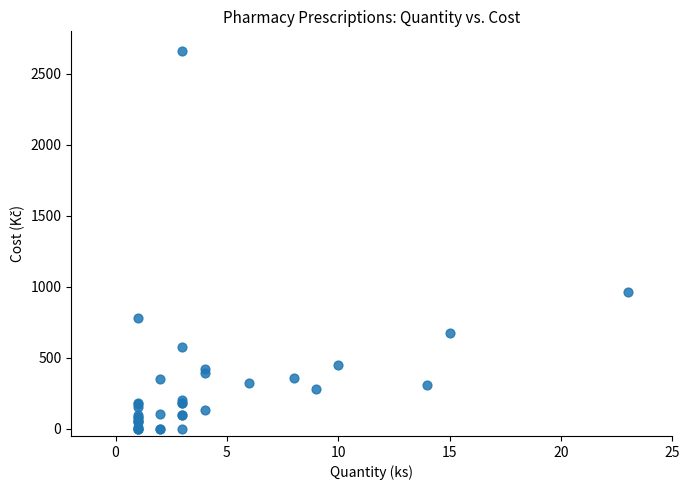

What Y value in the scatter plot is closest to 1330?

963.5